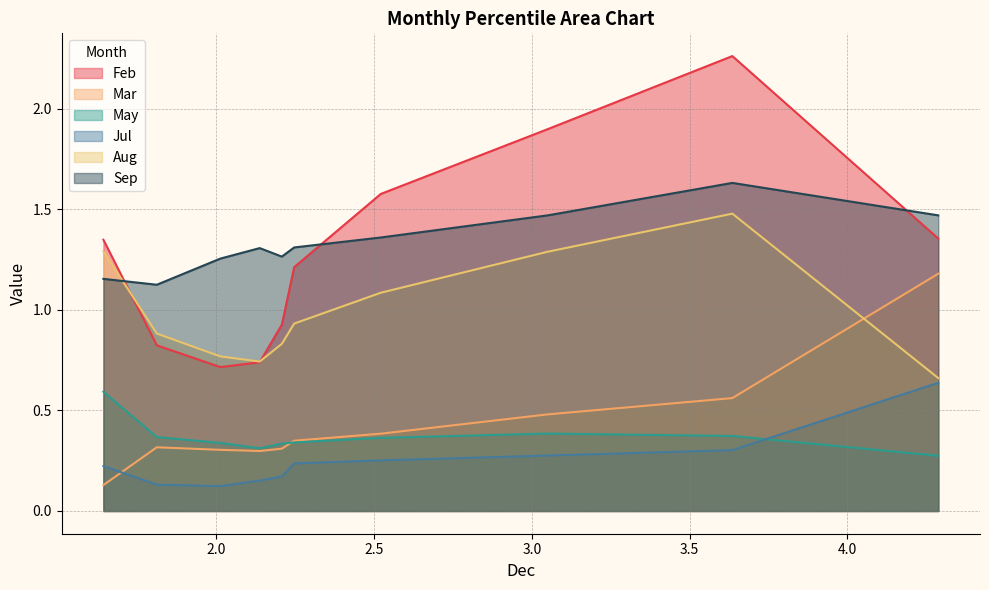

True or false: Aug and May intersect in this chart.

False